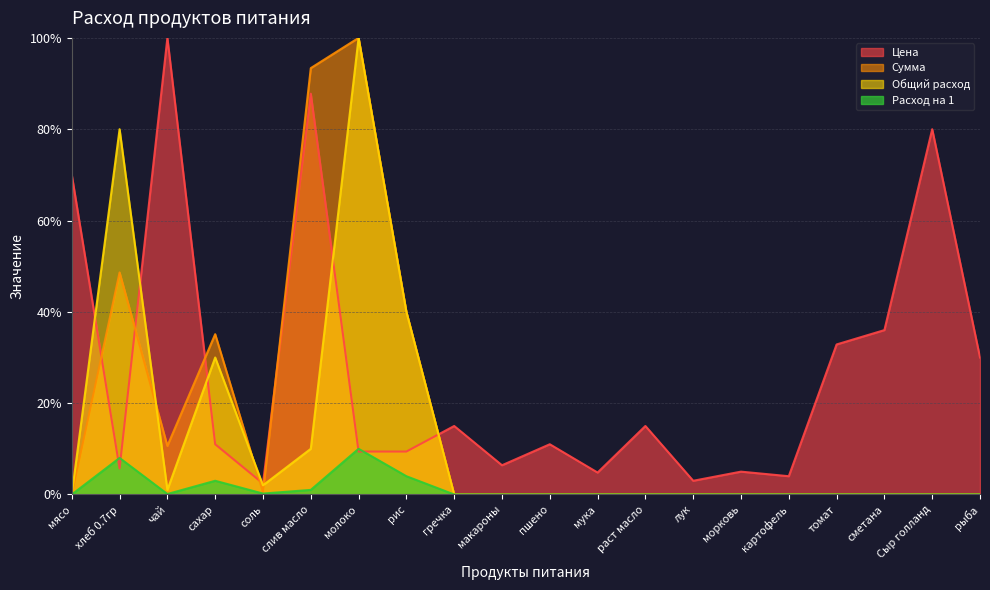

How many lines are shown in the chart?

4